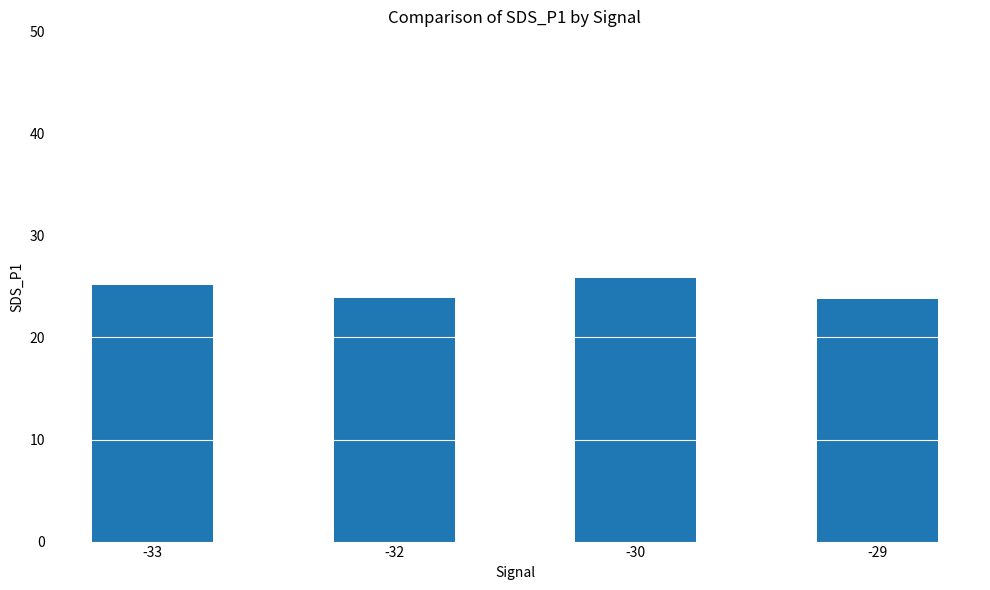

How many data points are less than 25?

2